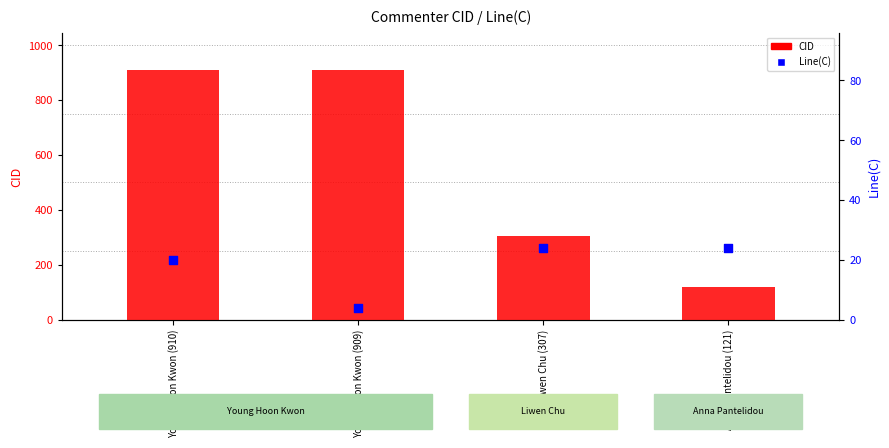

Which series has the largest total across all categories?

CID